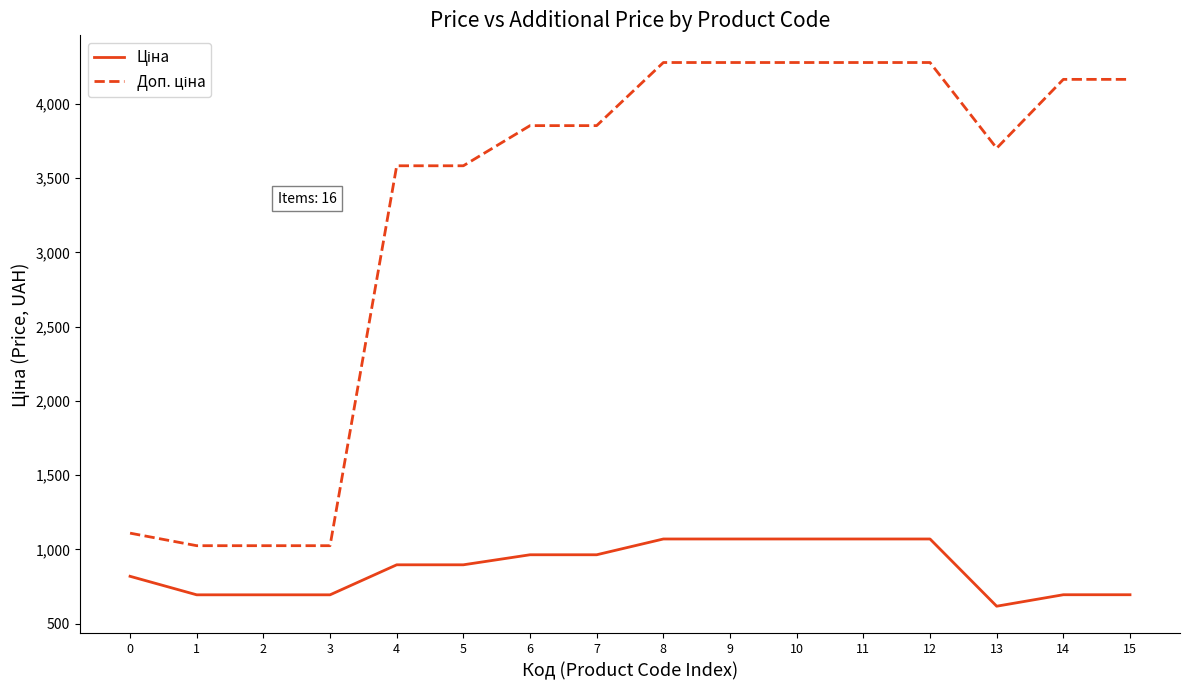

What is the total value across all series at 2?

1718.3